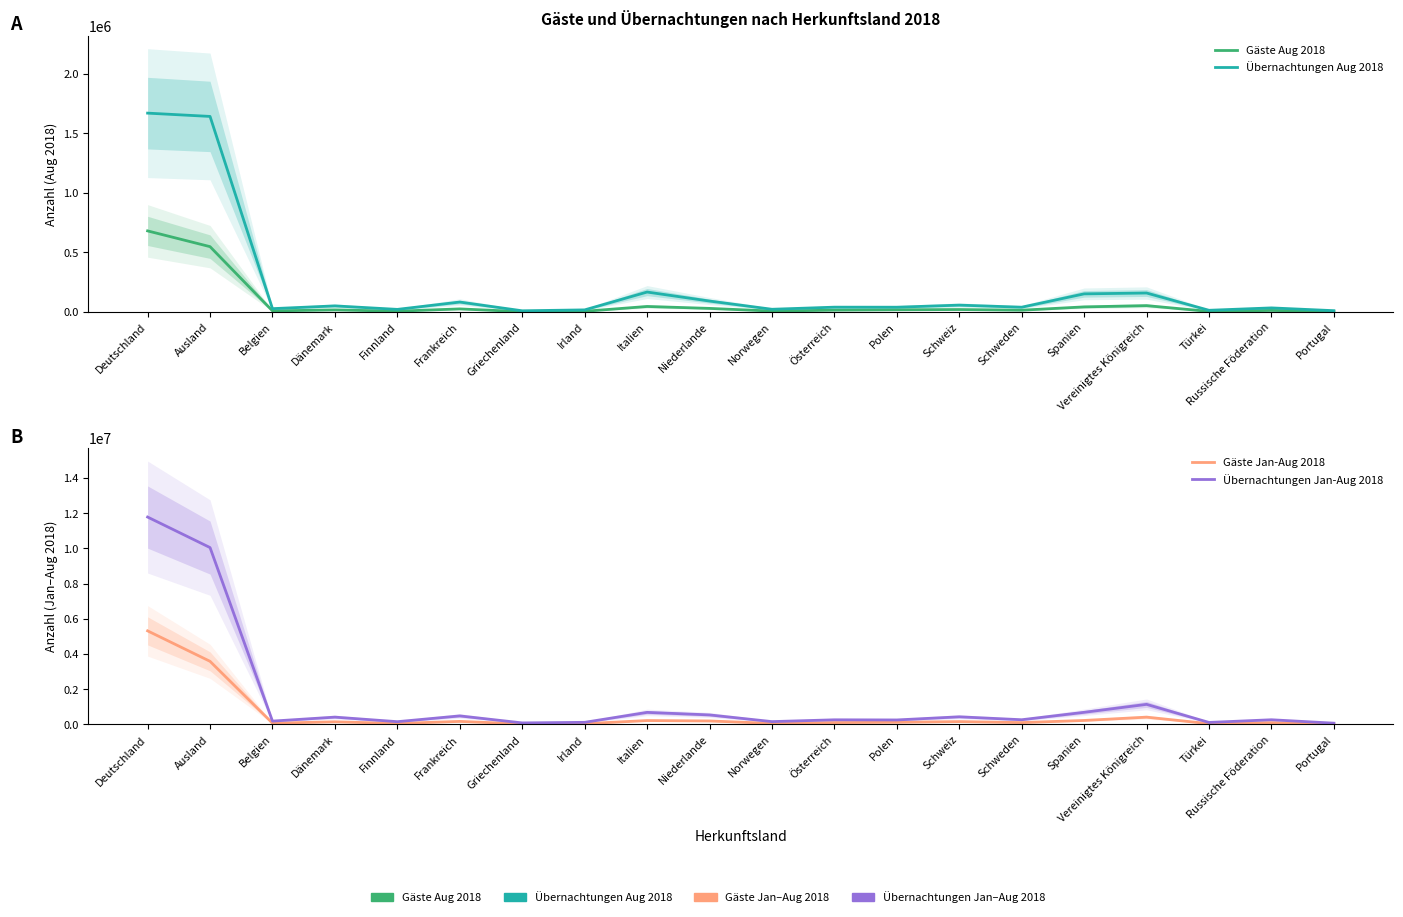

List the series in order of their peak value, highest first.

Übernachtungen Jan-Aug 2018, Gäste Jan-Aug 2018, Übernachtungen Aug 2018, Gäste Aug 2018